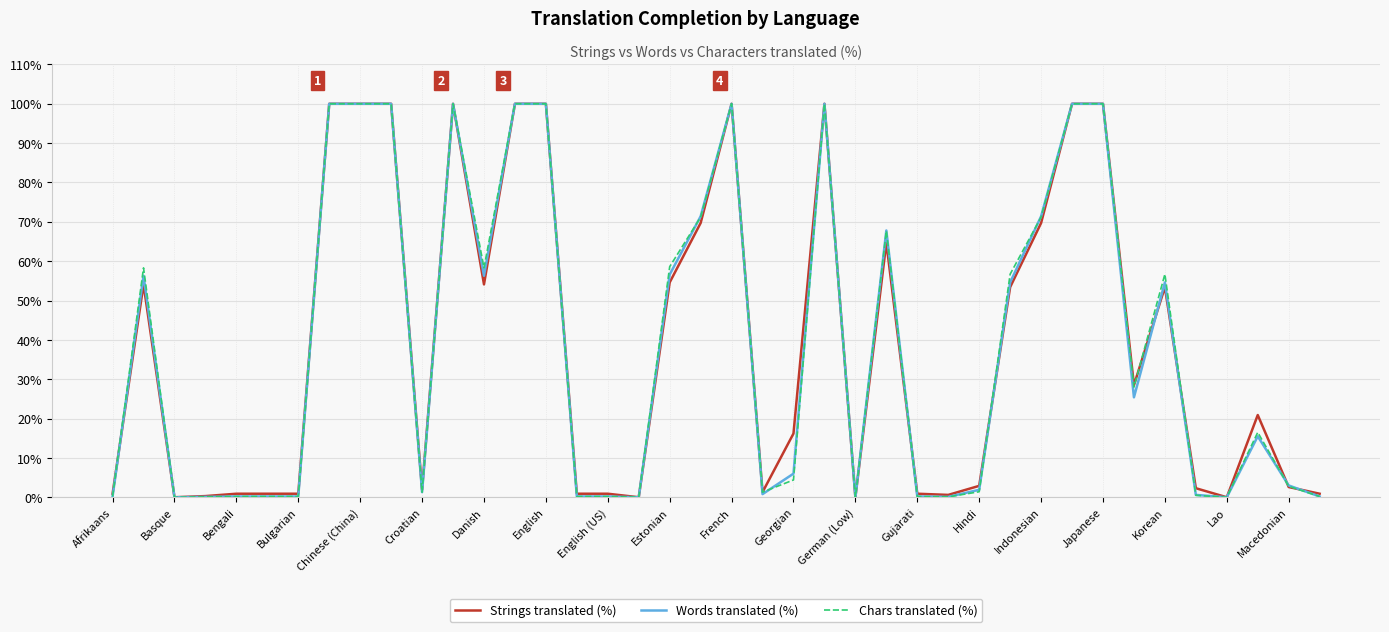

What is the highest value of the Chars translated (%) series?

100.0